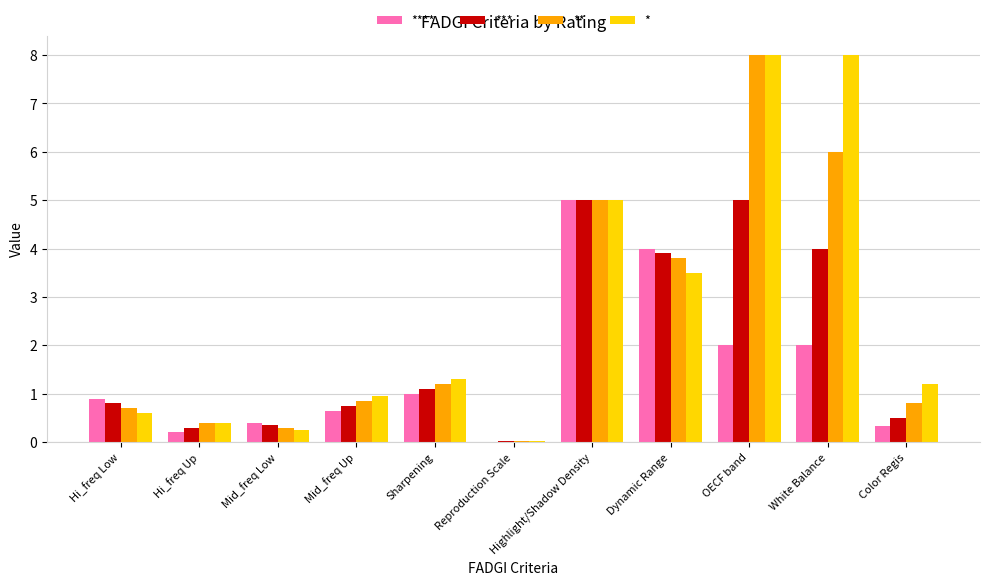

Is the value of **** at Reproduction Scale greater than the value of * at Hi_freq Low?

No